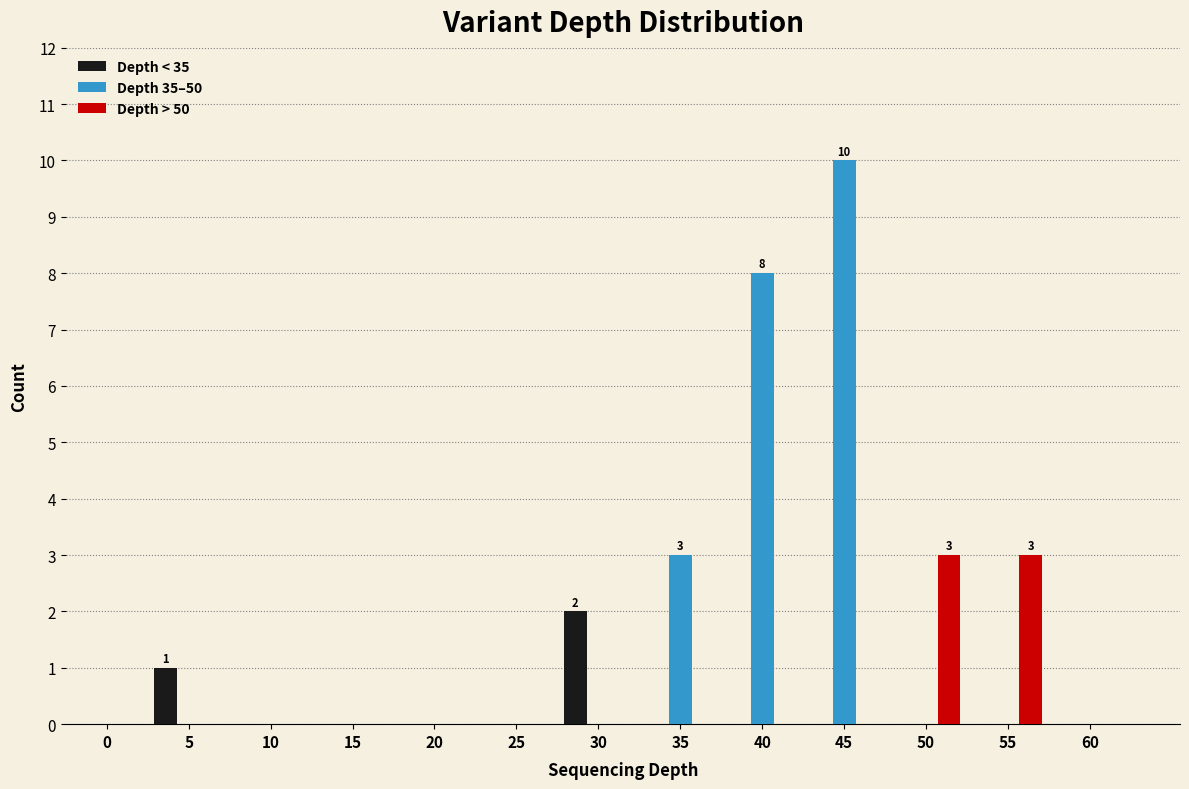

Which series has the largest total across all categories?

Depth 35–50